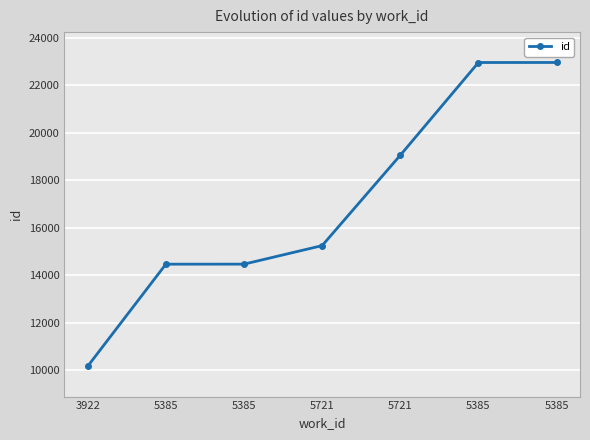

Count the number of data series in this chart.

1